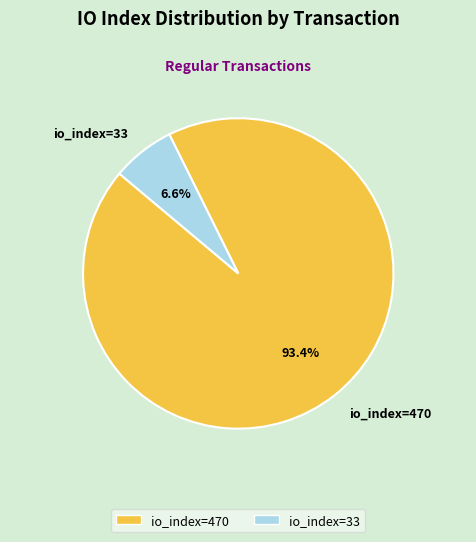

Approximately how many times larger is the value at io_index=33 compared to io_index=470?

0.1